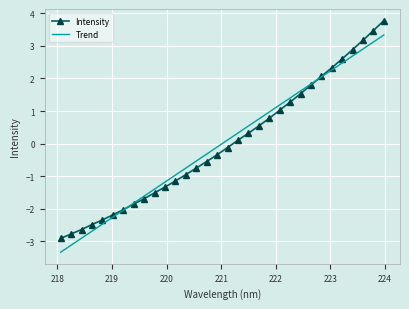

Reading left to right, extract all data points from this chart.

Intensity: -2.9	-2.8	-2.6	-2.5	-2.3	-2.2	-2.0	-1.9	-1.7	-1.5	-1.3	-1.2	-1.0	-0.8	-0.6	-0.3	-0.1	0.1	0.3	0.5	0.8	1.0	1.3	1.5	1.8	2.1	2.3	2.6	2.9	3.2	3.5	3.8
Trend: -3.3	-3.1	-2.9	-2.7	-2.5	-2.3	-2.0	-1.8	-1.6	-1.4	-1.2	-1.0	-0.8	-0.5	-0.3	-0.1	0.1	0.3	0.5	0.8	1.0	1.2	1.4	1.6	1.8	2.0	2.3	2.5	2.7	2.9	3.1	3.3